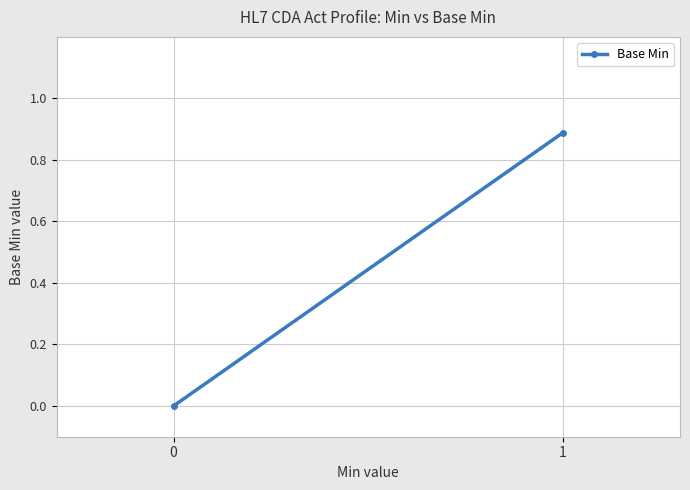

Which label corresponds to the largest value in the chart?

1